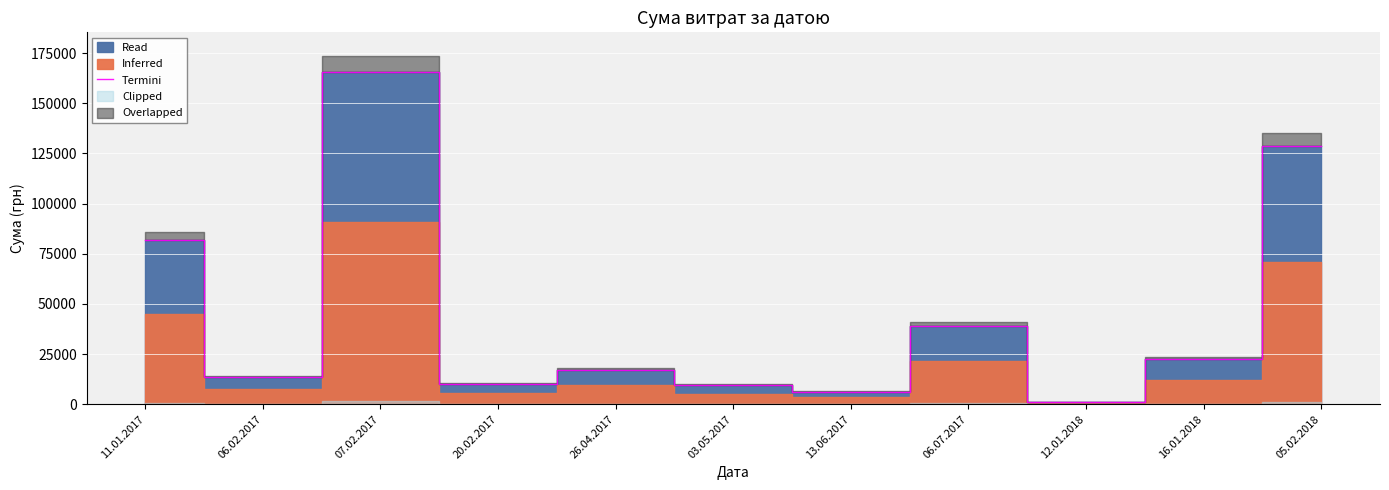

What position from the left is 11.01.2017?

1